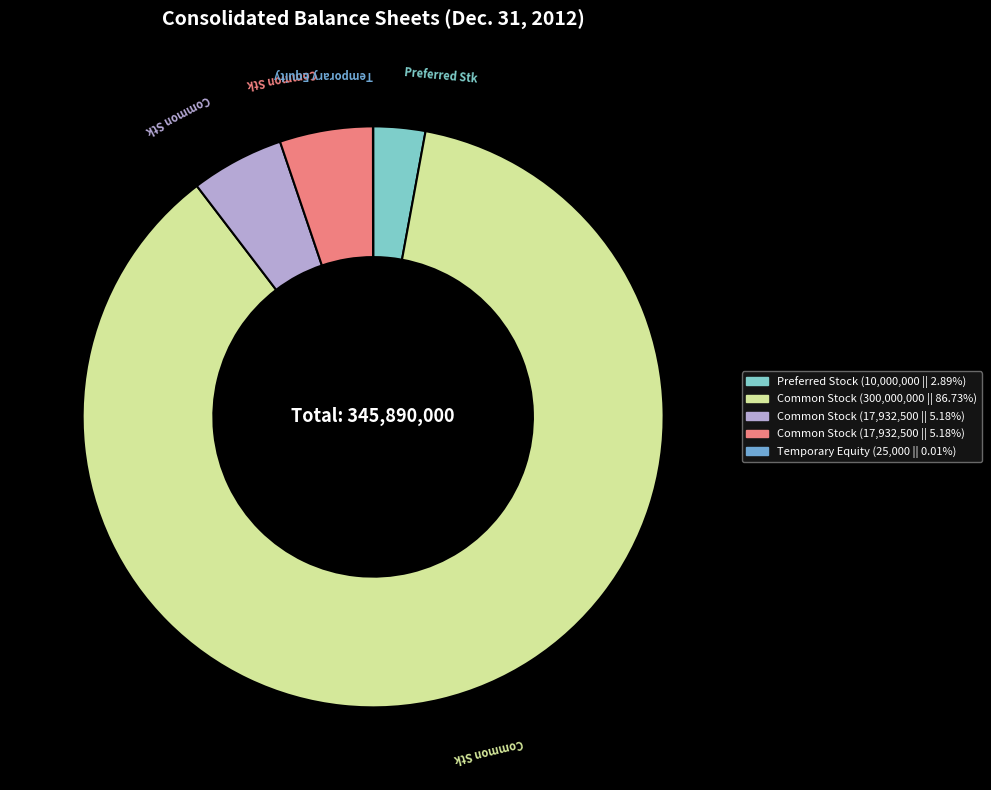

Is there a majority slice in this chart?

Yes